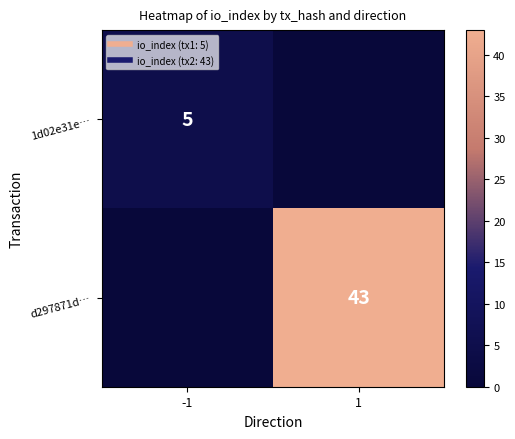

The 1d02e31e… series shows 7 at -1. True or false?

False